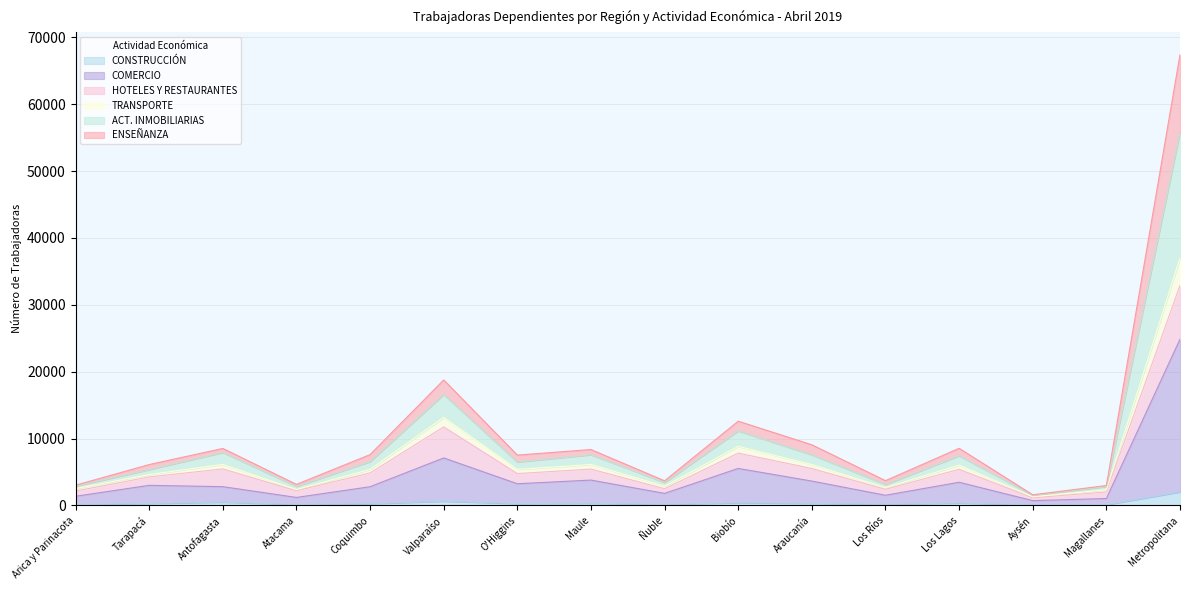

At which category is the sum across all series the highest?

Metropolitana